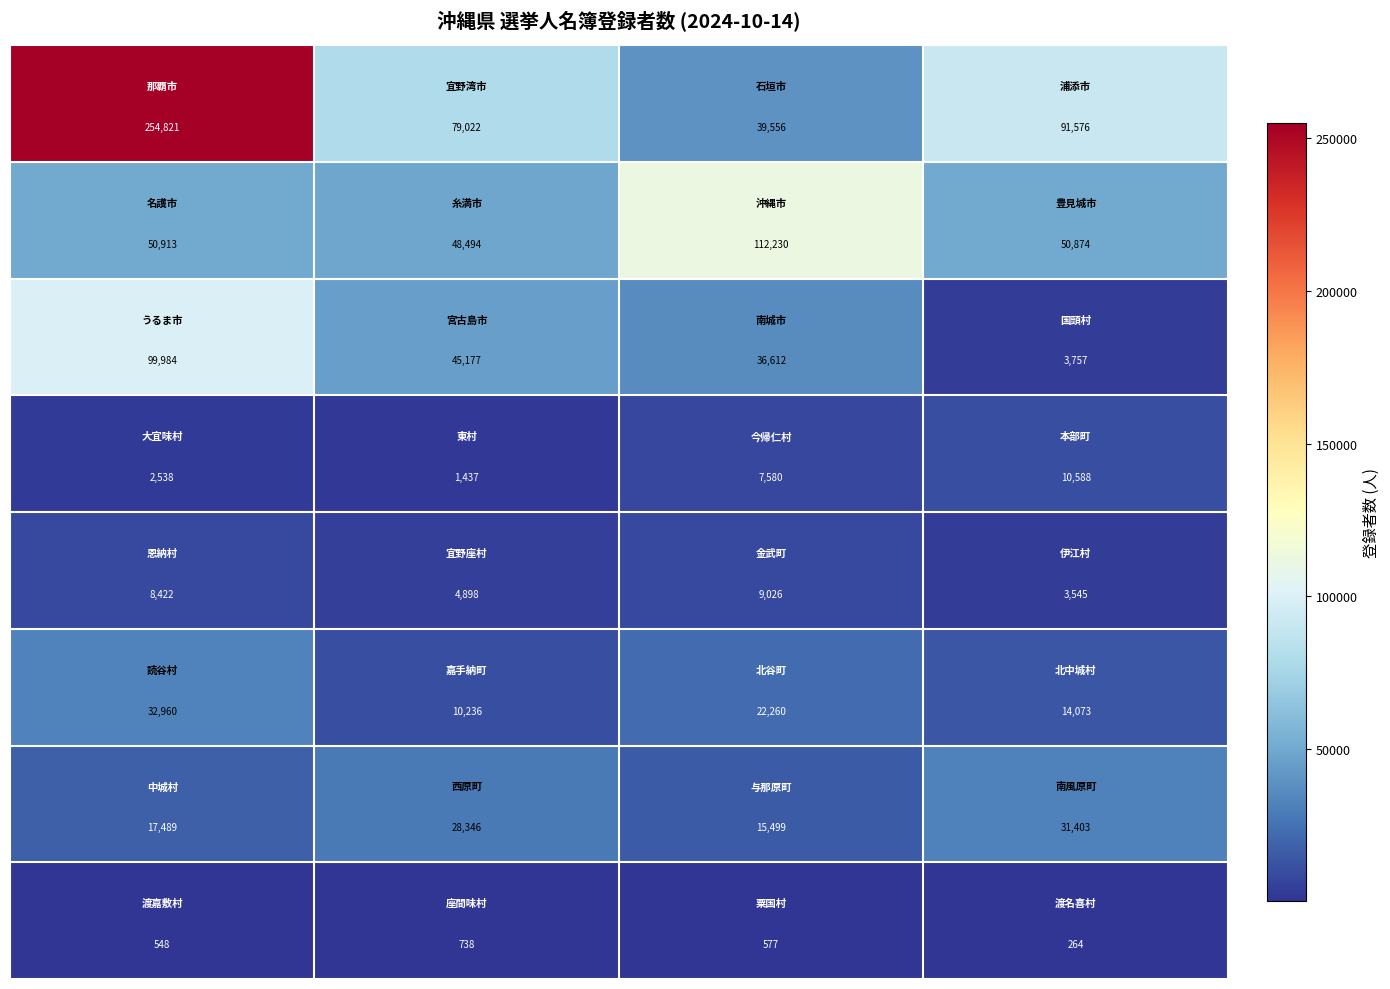

What is the greatest value displayed?

254821